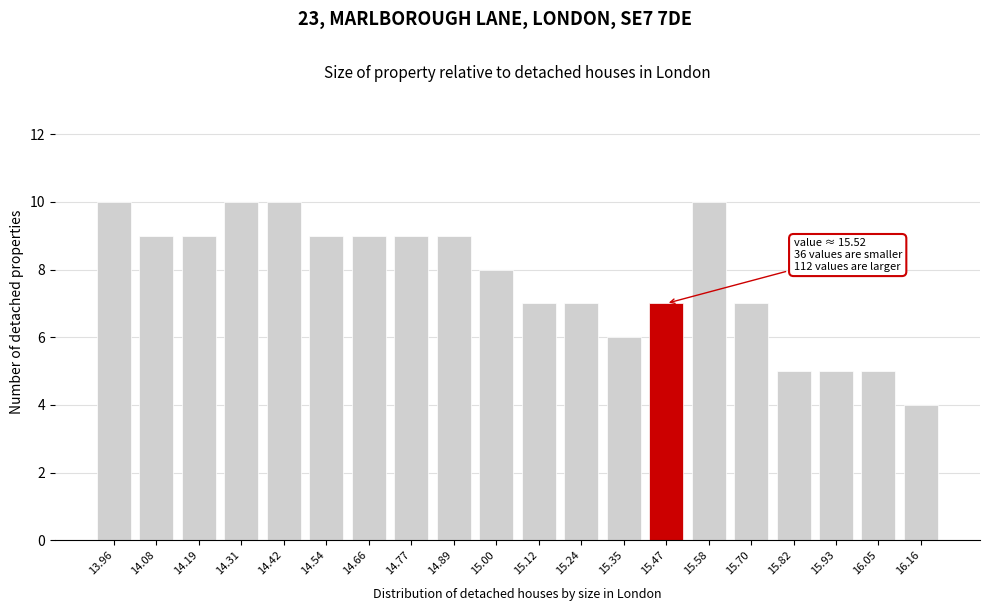

Reading left to right, what are all the values shown in this chart?

10	9	9	10	10	9	9	9	9	8	7	7	6	7	10	7	5	5	5	4